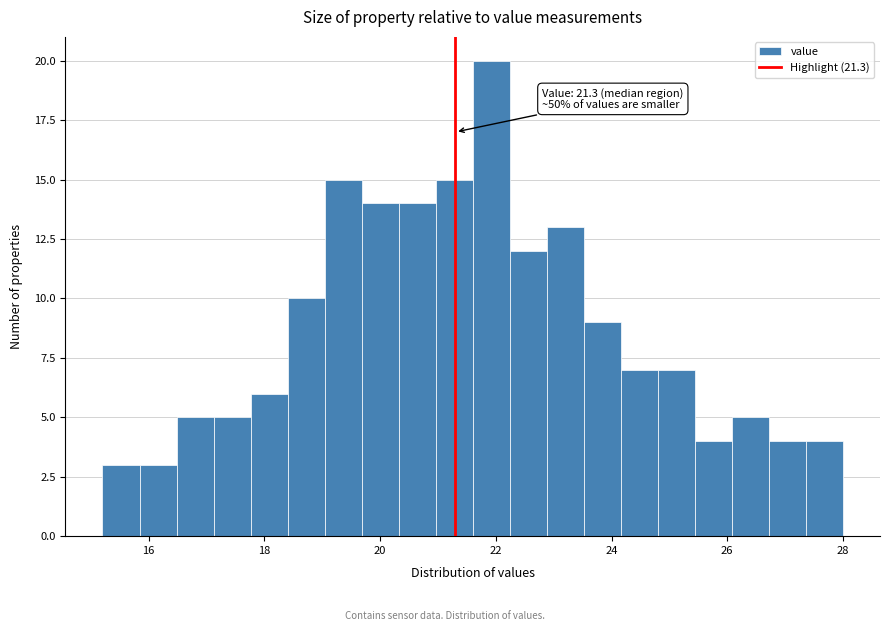

Around what value on the x-axis is the tallest bar? Give the approximate position of its centre, as read against the axis.

22.0